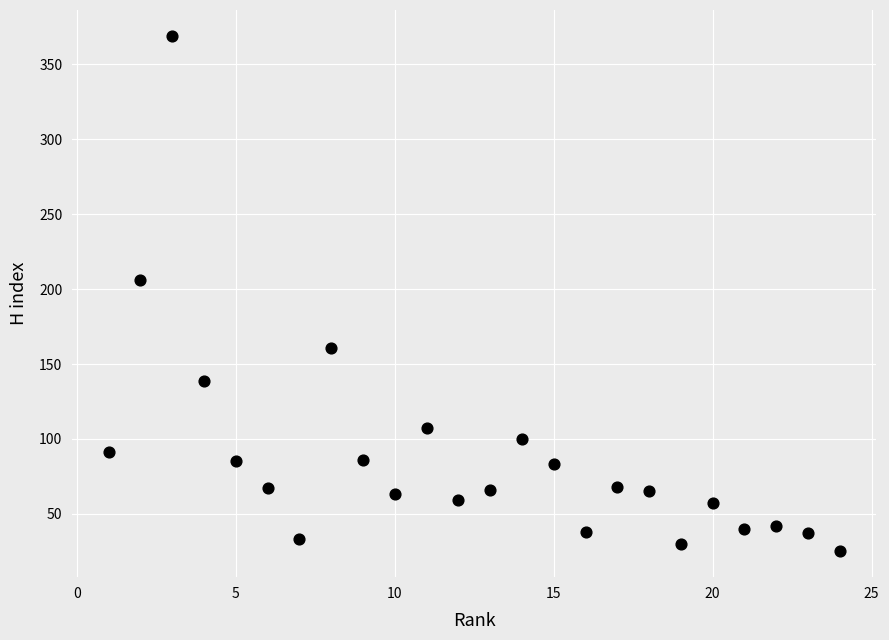

What Y value in the scatter plot is closest to 197?

206